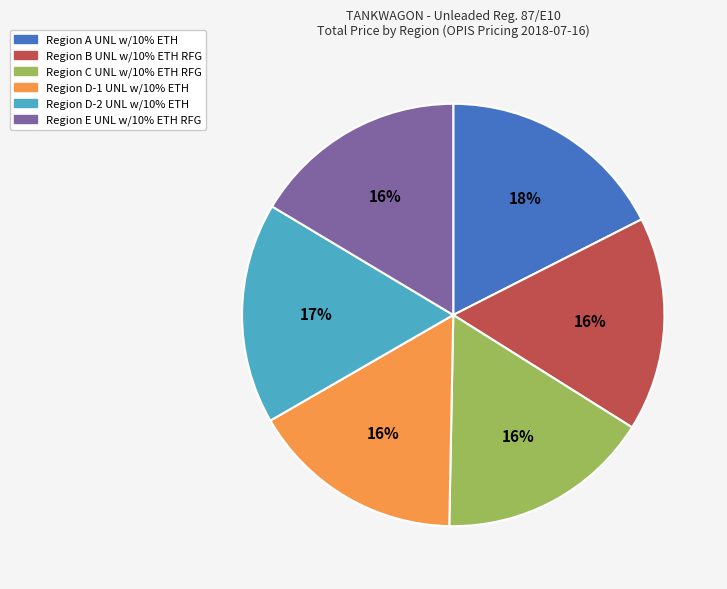

Does Region C UNL w/10% ETH RFG account for over 50% of the chart?

No